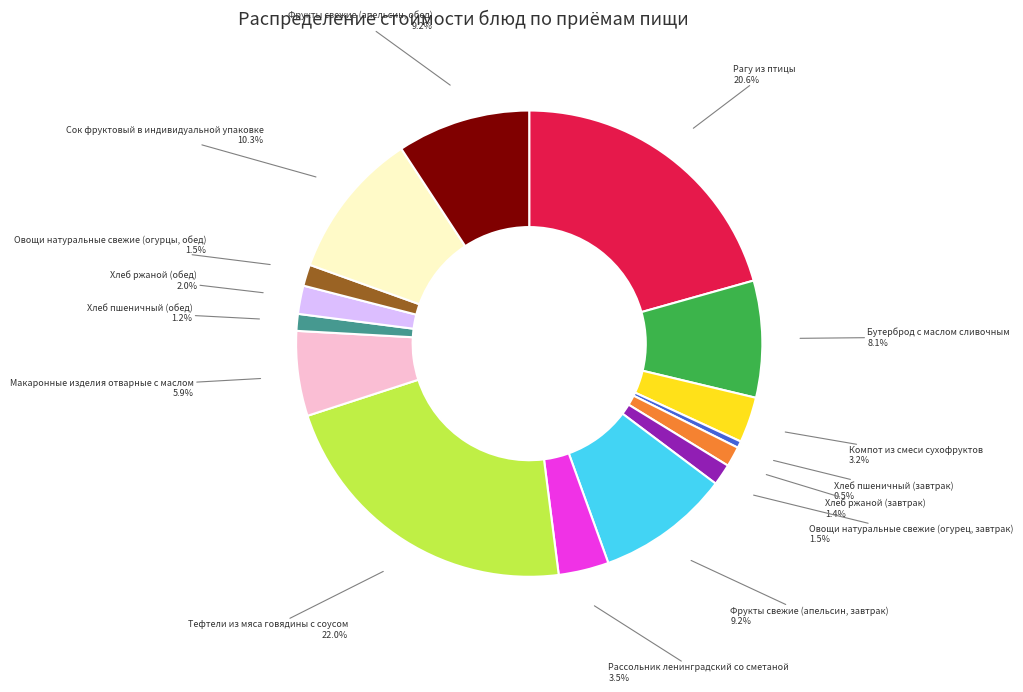

Is there any slice that represents more than half of the pie?

No